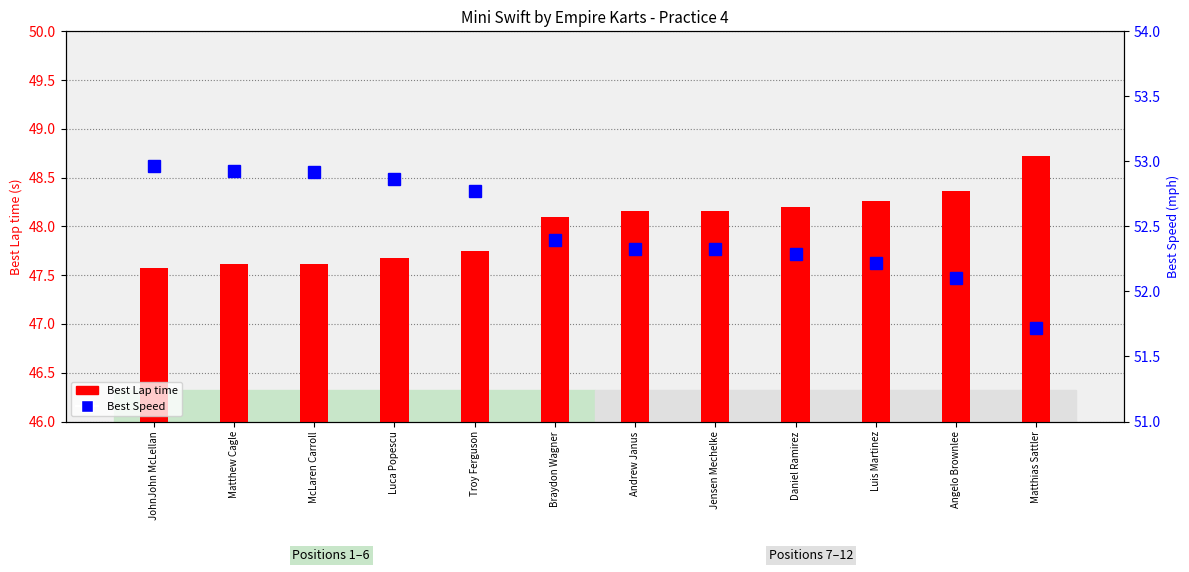

What is the value of the Best Speed bar at the 8th from the left?

52.3